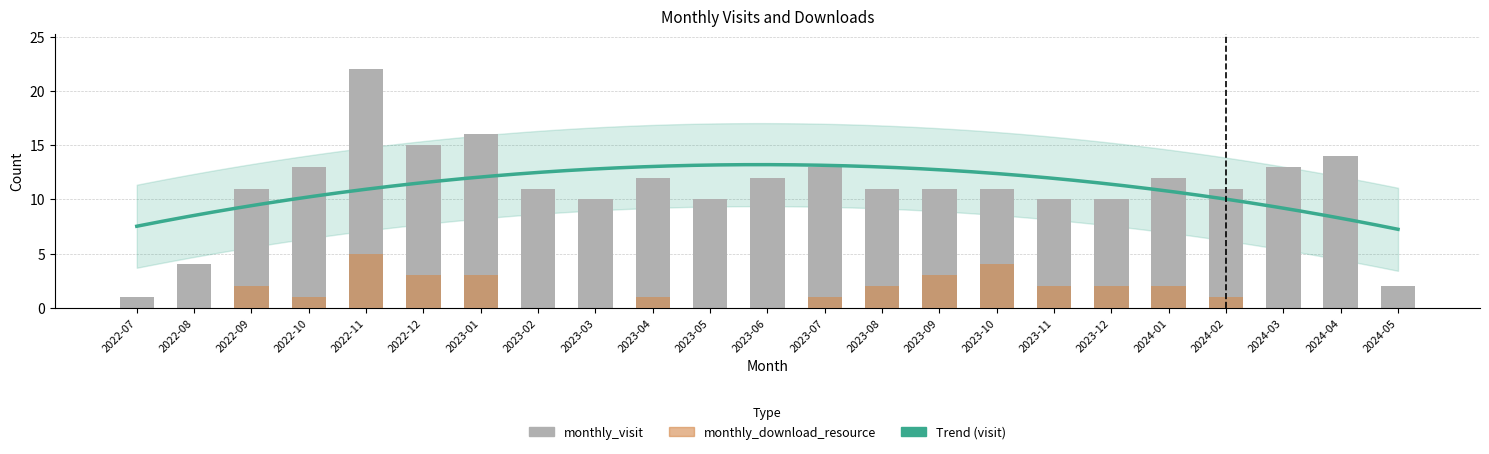

List the labels in order of monthly_download_resource value, smallest first.

2022-07, 2022-08, 2023-02, 2023-03, 2023-05, 2023-06, 2024-03, 2024-04, 2024-05, 2022-10, 2023-04, 2023-07, 2024-02, 2022-09, 2023-08, 2023-11, 2023-12, 2024-01, 2022-12, 2023-01, 2023-09, 2023-10, 2022-11